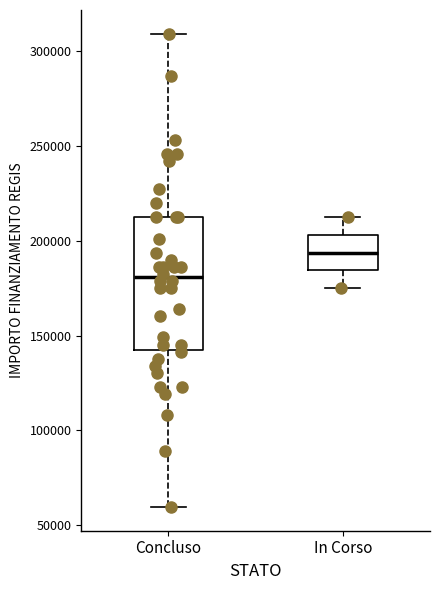

Reading left to right, transcribe this box plot: for each box, give where its median line is, the range the box spans, and where its two whiskers end, as read against the y-axis. The values are not printed on the chart, so give them approximately, as read against the axis.

Concluso: median 180000, box 145000 to 210000, whiskers 60000 to 310000
In Corso: median 195000, box 185000 to 205000, whiskers 175000 to 210000